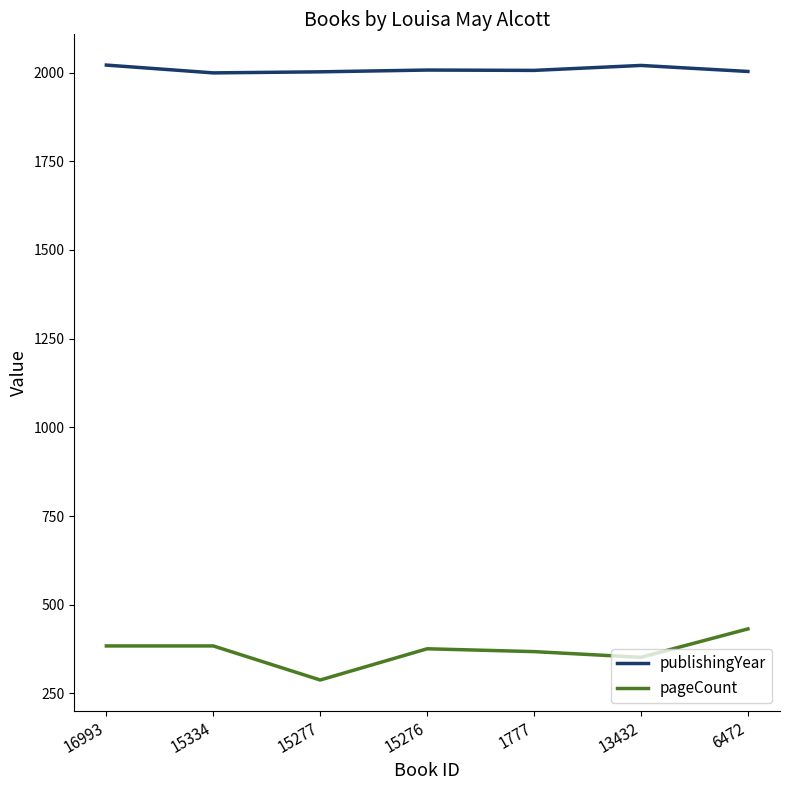

What is the difference between the maximum and minimum values in the publishingYear series?

22